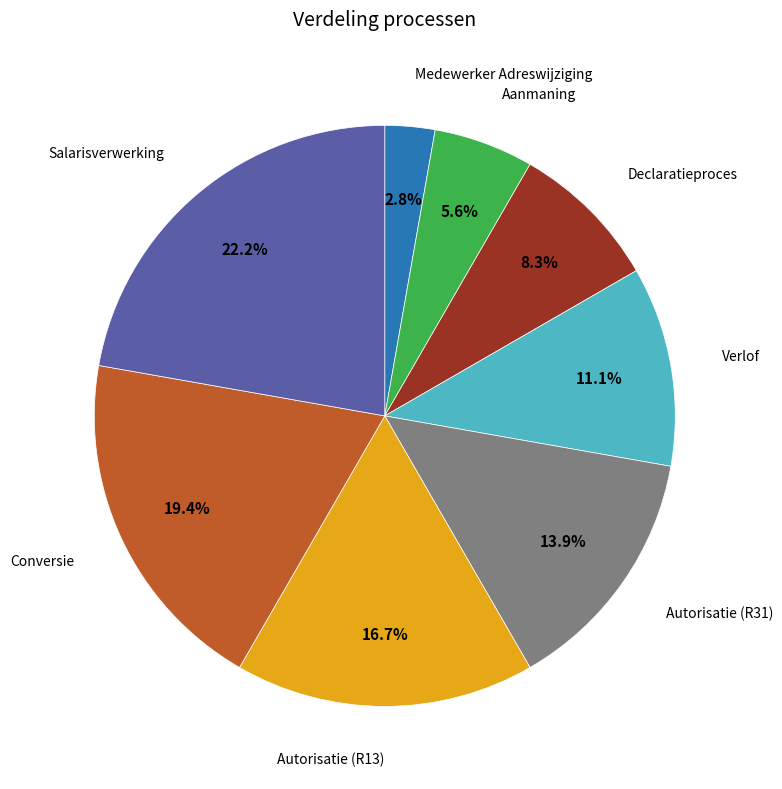

Is there any slice that represents more than half of the pie?

No